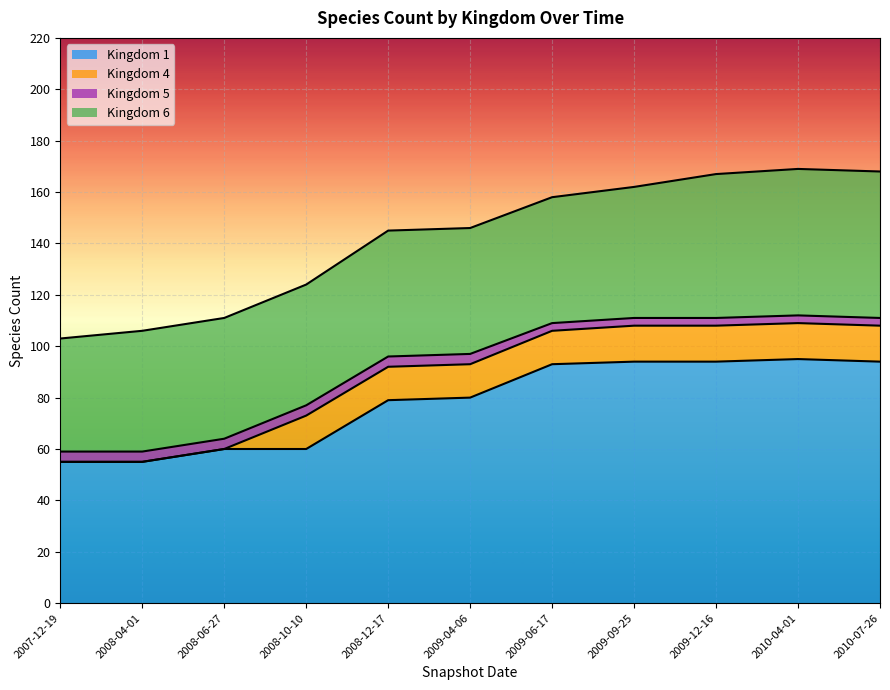

What are all the series names shown in the legend?

Kingdom 1, Kingdom 4, Kingdom 5, Kingdom 6